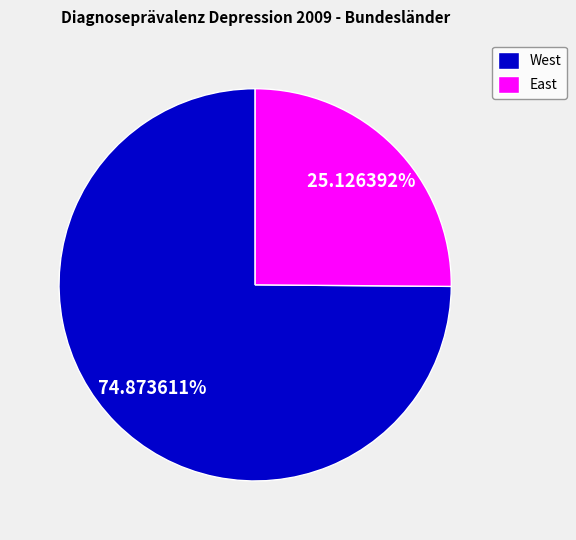

Is the sum of East and West greater than half?

Yes